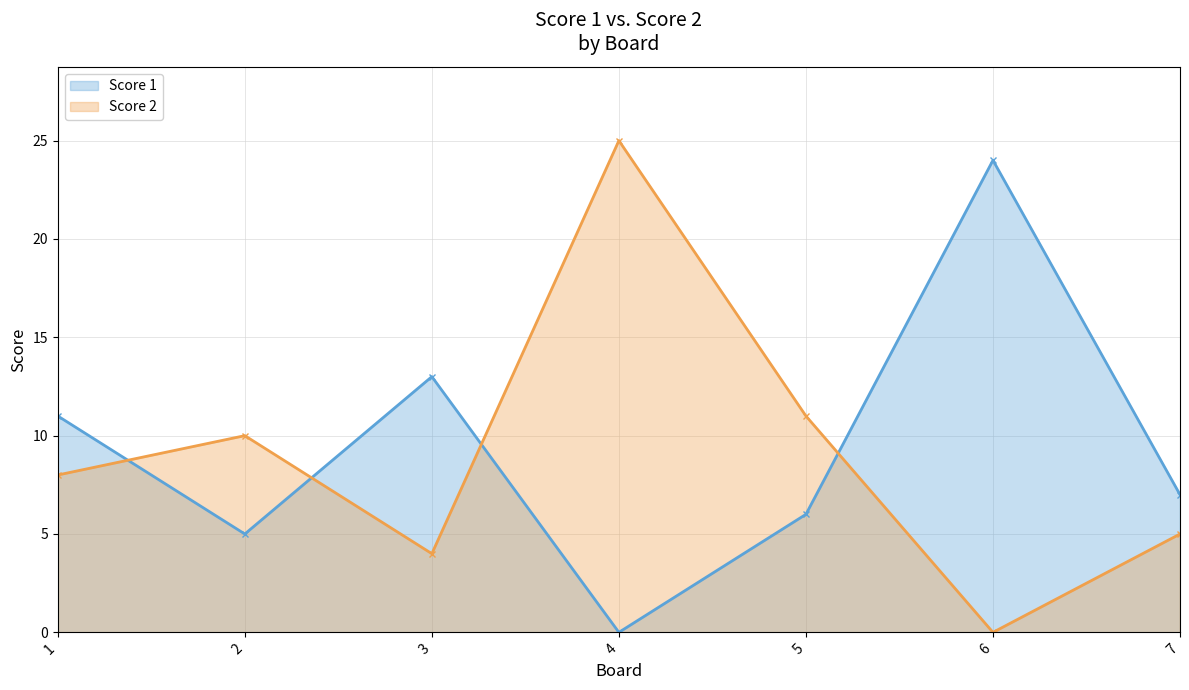

Is it true that Score 1 equals 7 at 7?

True